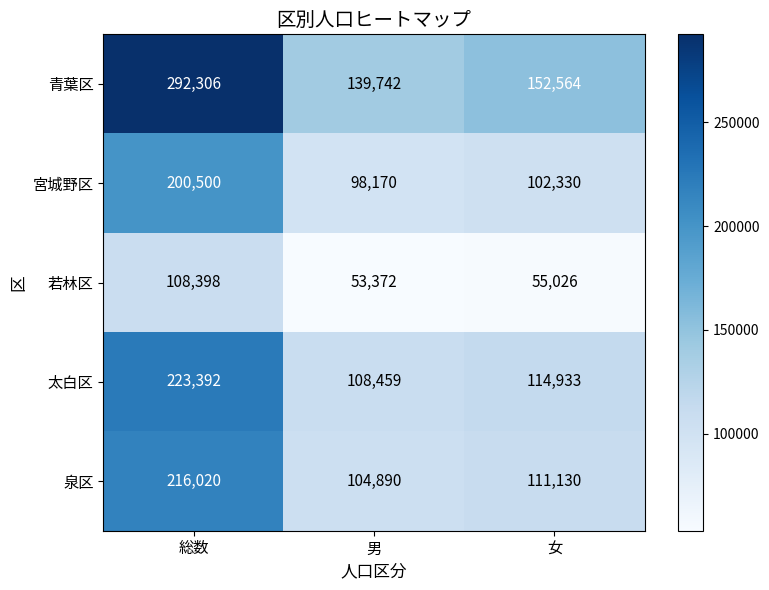

Which series has the largest range (max minus min)?

青葉区